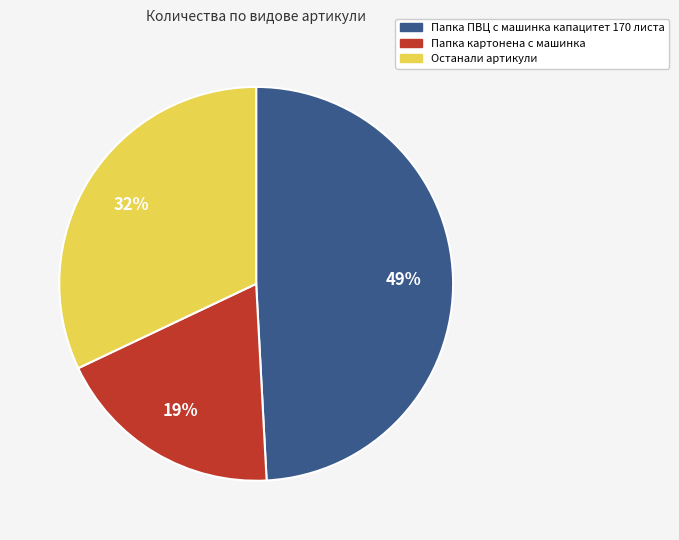

To the nearest percent, what is the difference between the largest and smallest slice percentages?

30%